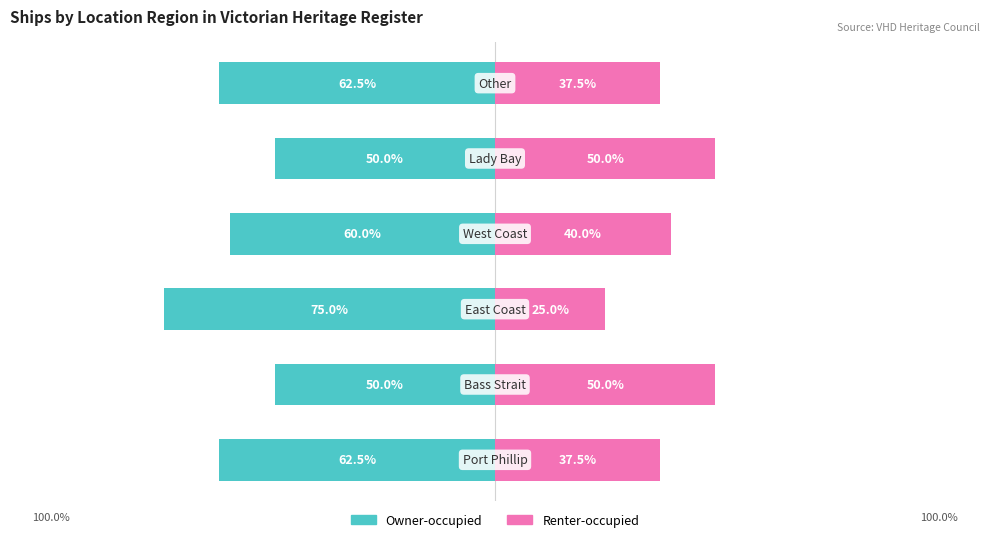

The Renter-occupied series shows 37.5 at 5. True or false?

True